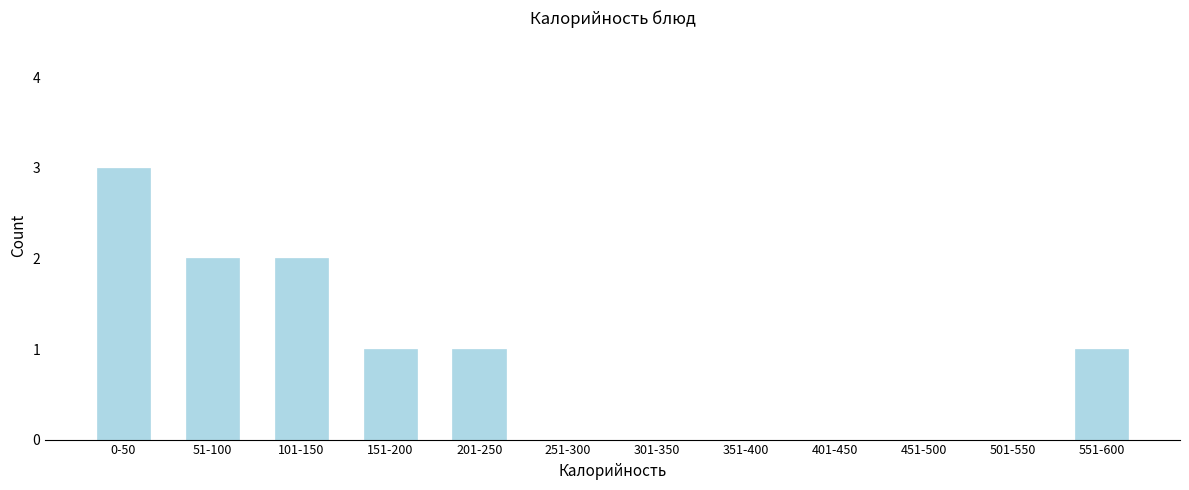

Reading left to right, what are all the values shown in this chart?

0-50=3	51-100=2	101-150=2	151-200=1	201-250=1	251-300=0	301-350=0	351-400=0	401-450=0	451-500=0	501-550=0	551-600=1